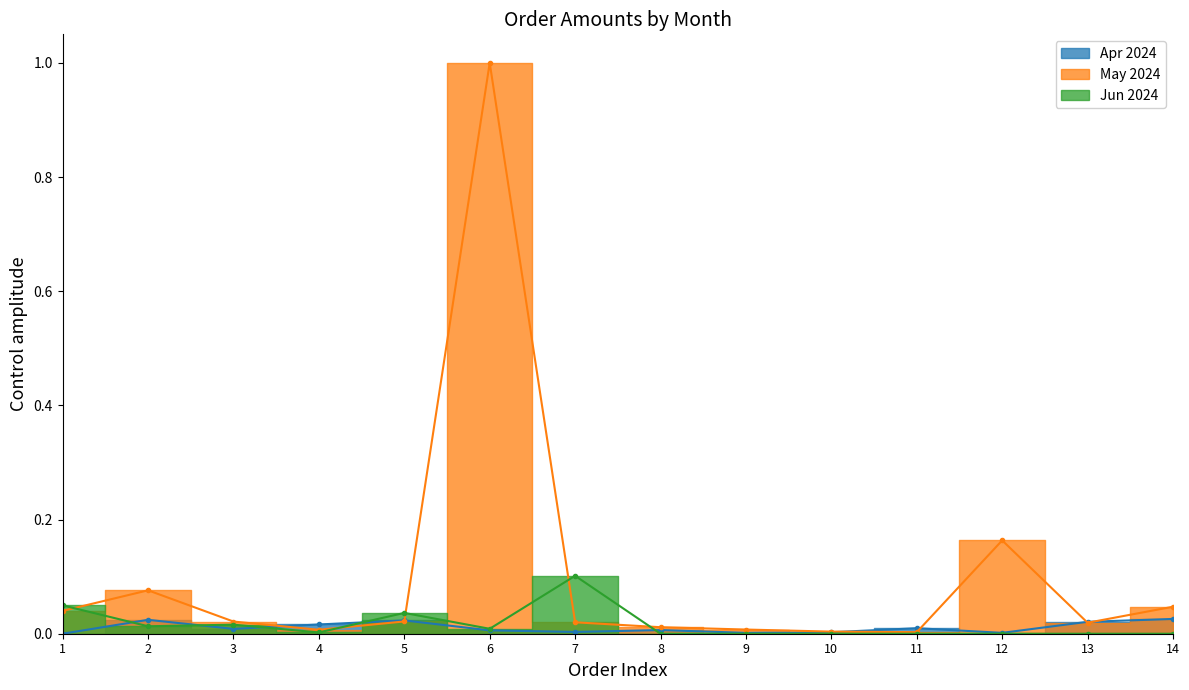

What is the sum of all May 2024 values?

1.4